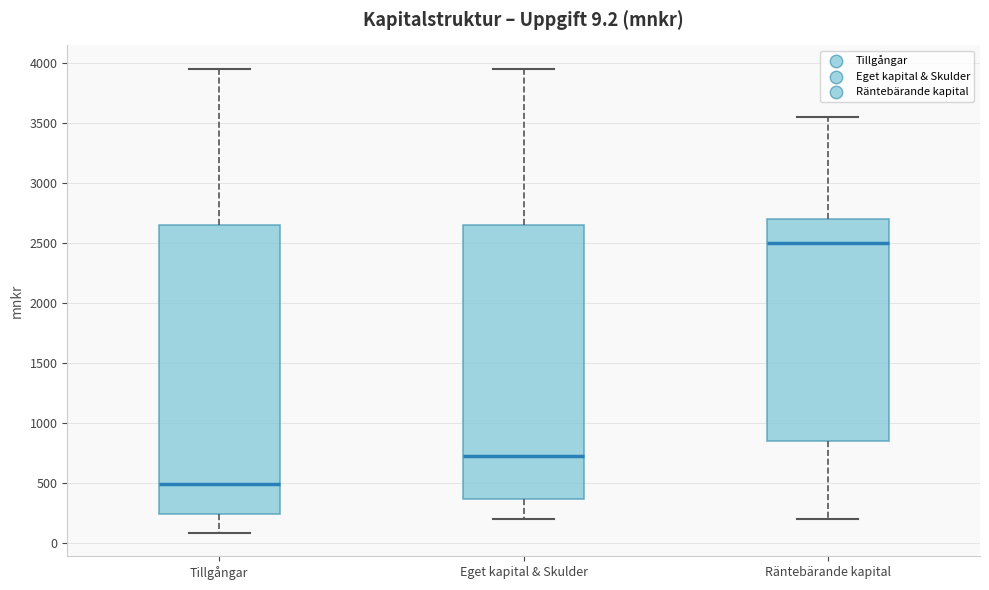

Which box is the tallest, from its lower edge to its upper edge?

Tillgångar